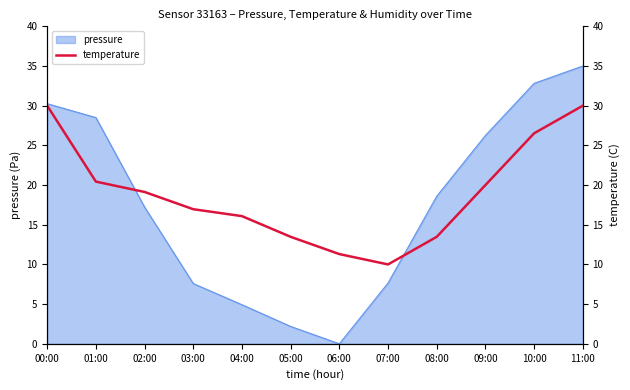

At which label does the data first exceed 19?

00:00